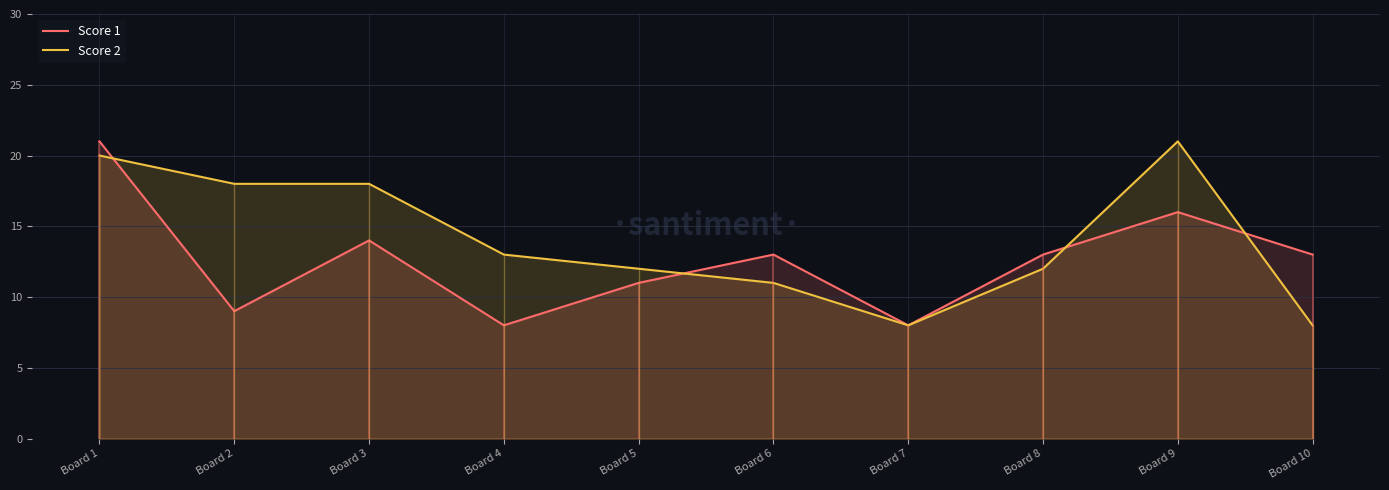

Where is the first local minimum for Score 2?

Board 7